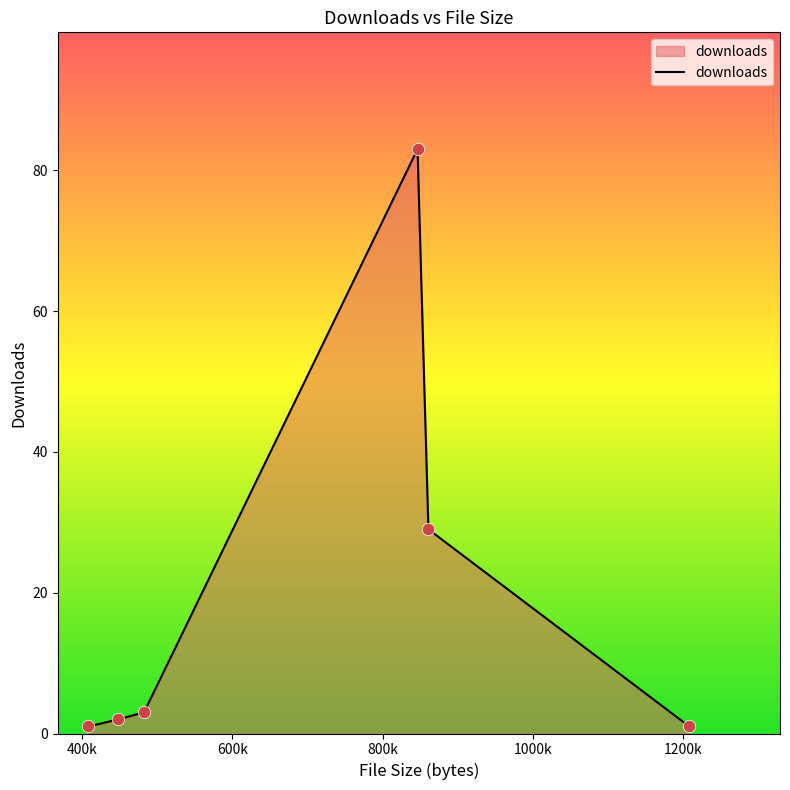

What is the maximum value shown in the chart?

83